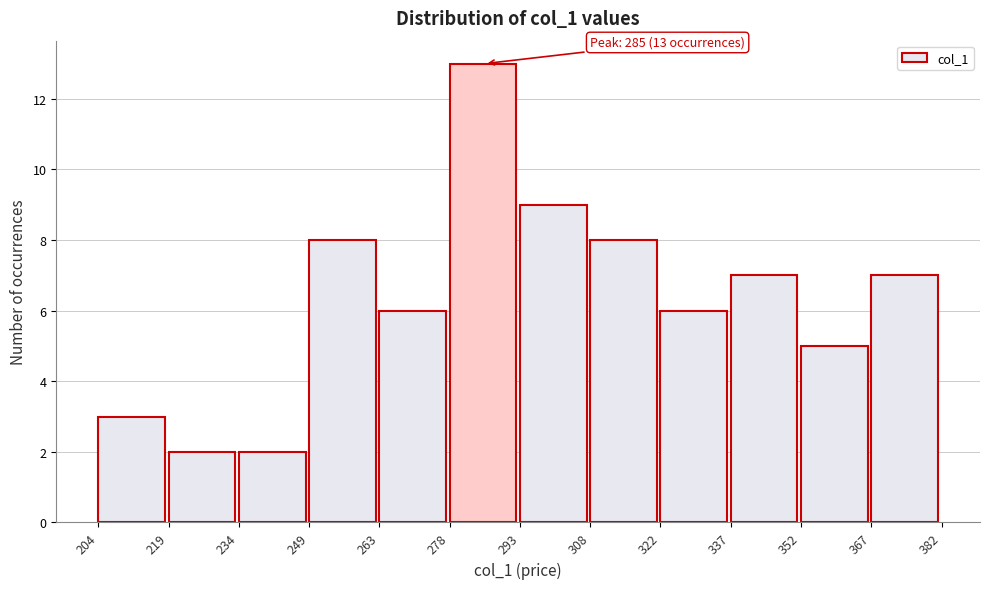

Over which range of the x-axis is the bar tallest?

278 to 293